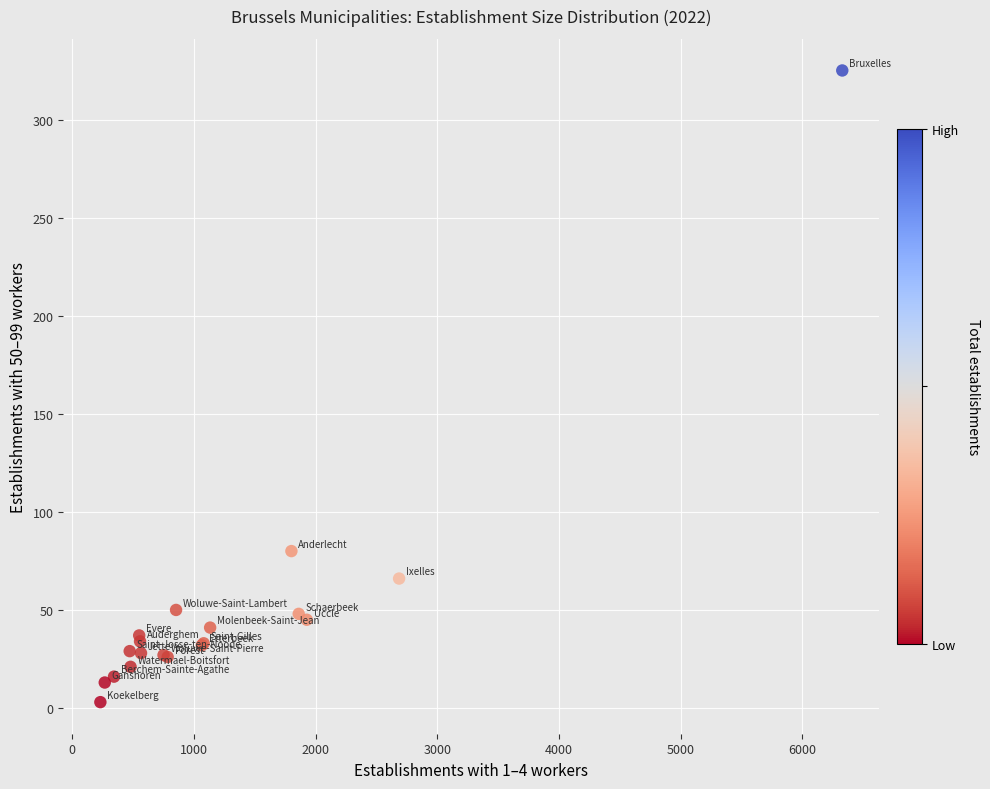

What Y value in the scatter plot is closest to 164?

80